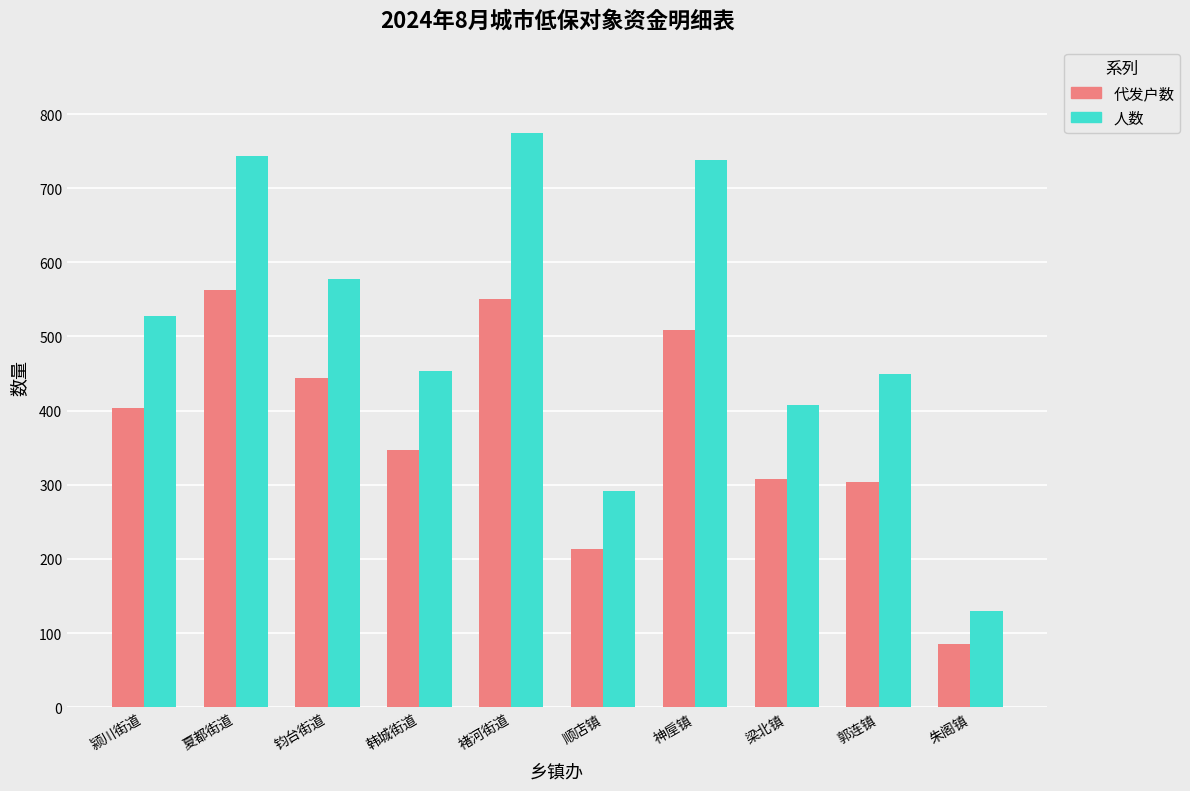

Which series has the widest spread of values?

人数